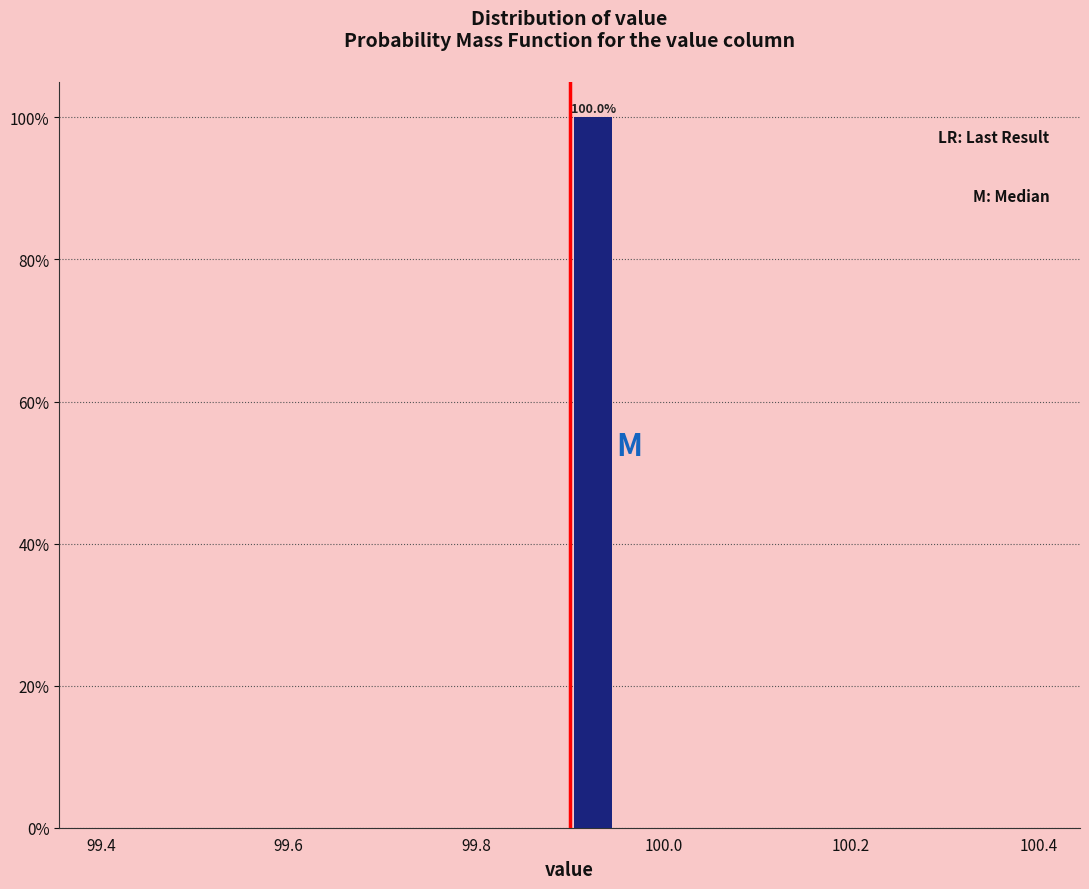

Around what value on the x-axis is the tallest bar? Give the approximate position of its centre, as read against the axis.

99.92